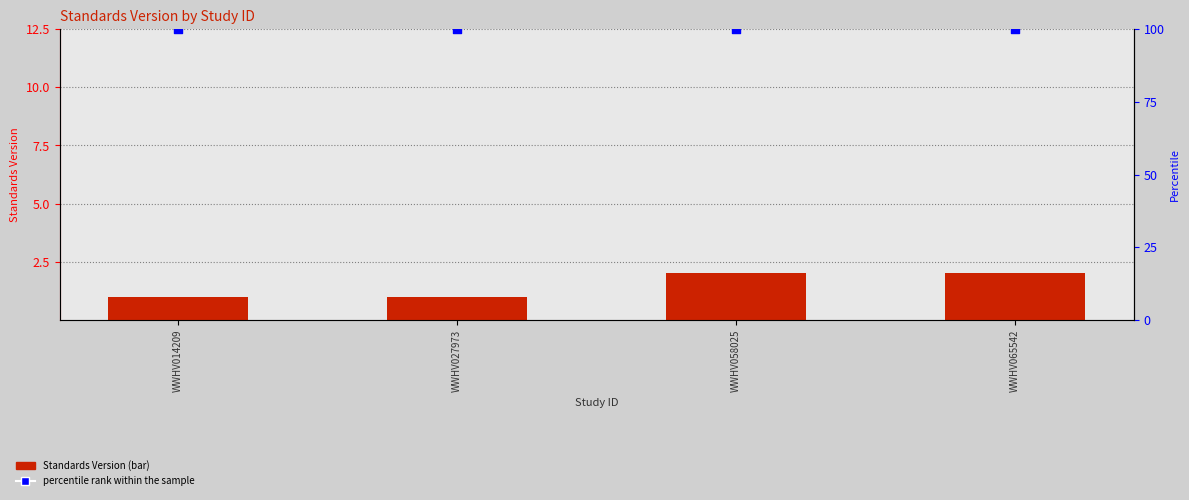

Which series reaches the maximum Y coordinate?

percentile rank within the sample